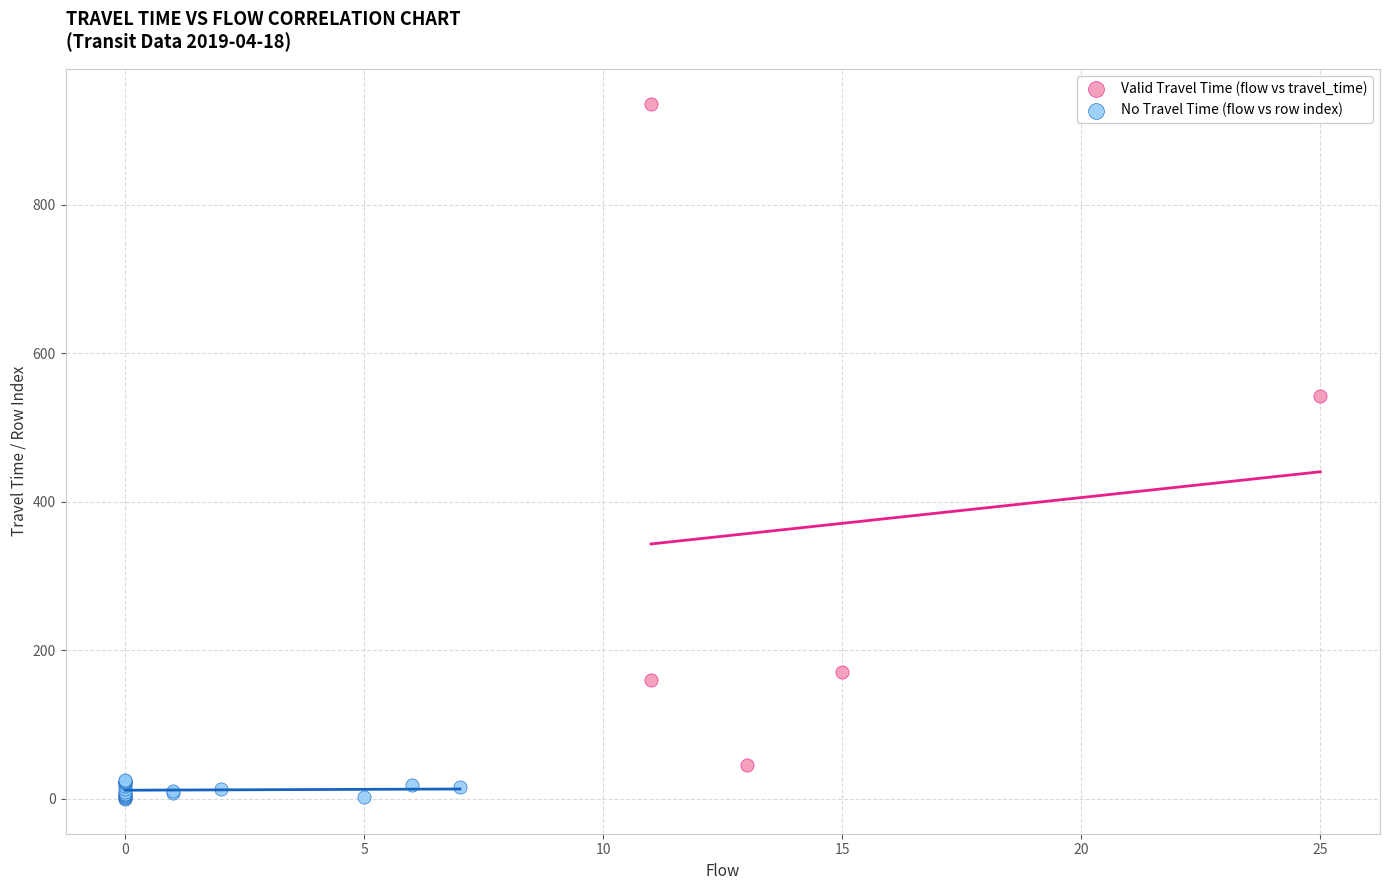

Which series contains the lowest Y value?

No Travel Time (flow vs row index)